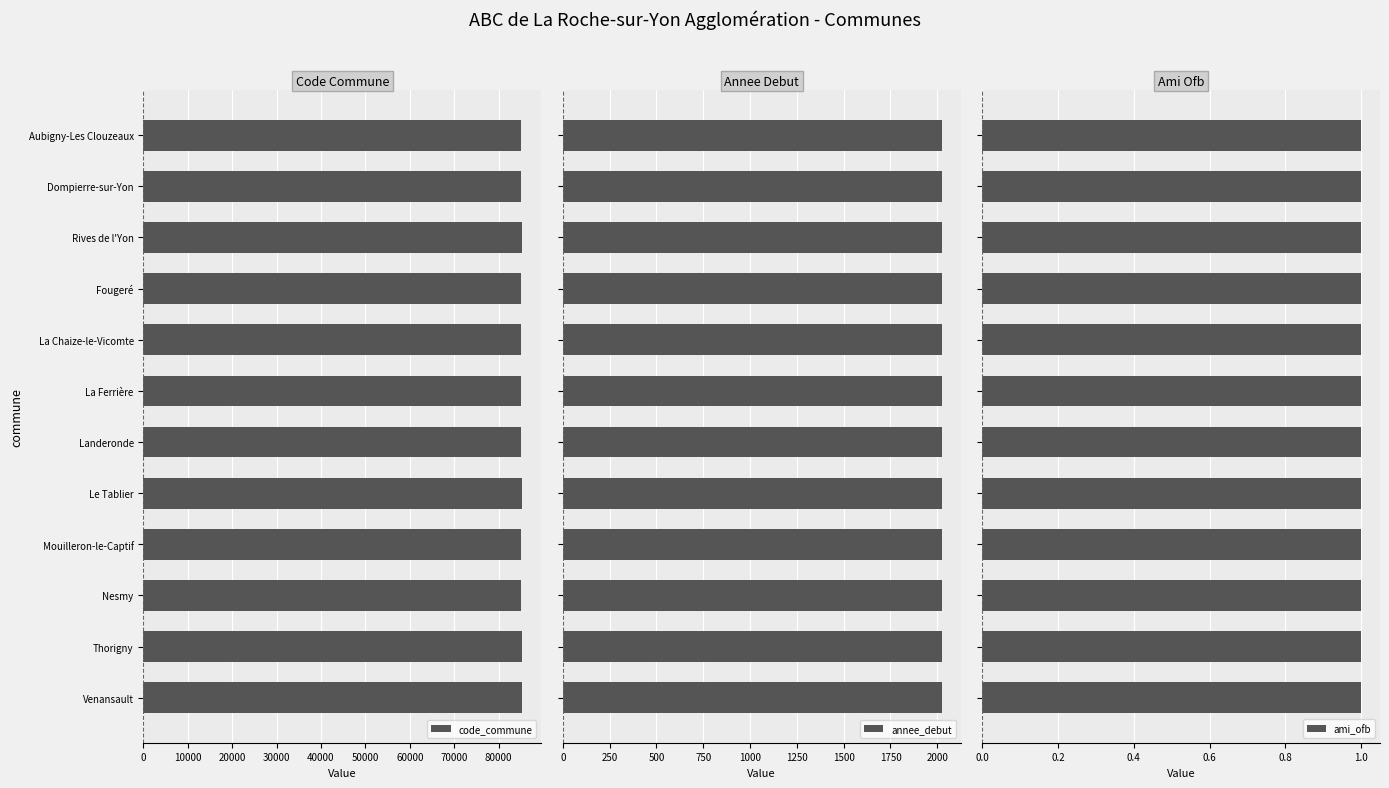

What is the average value of the code_commune series?

85153